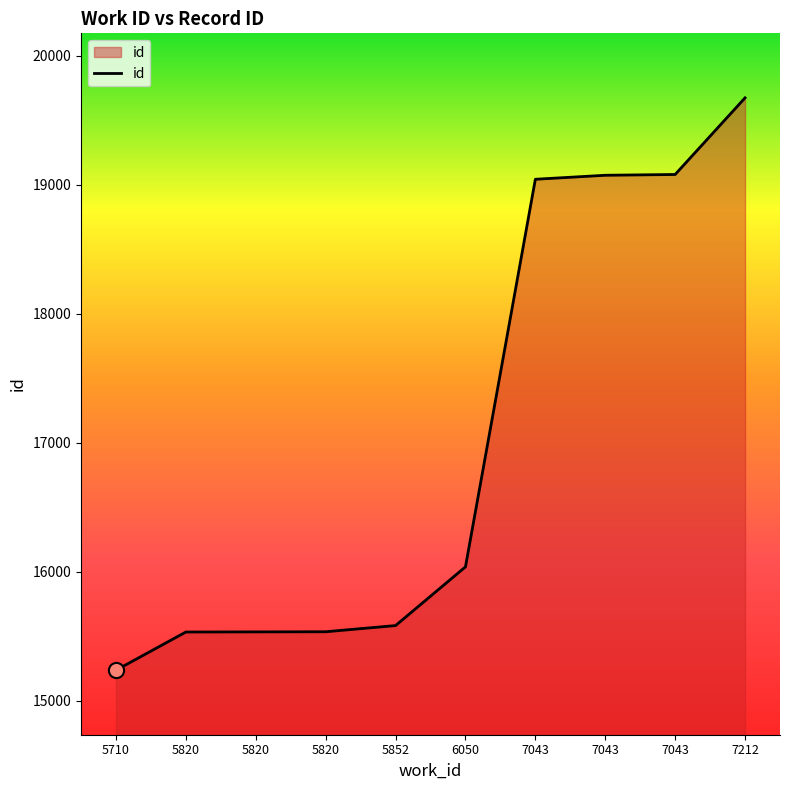

Which has a higher value, 7043 or 5820?

7043